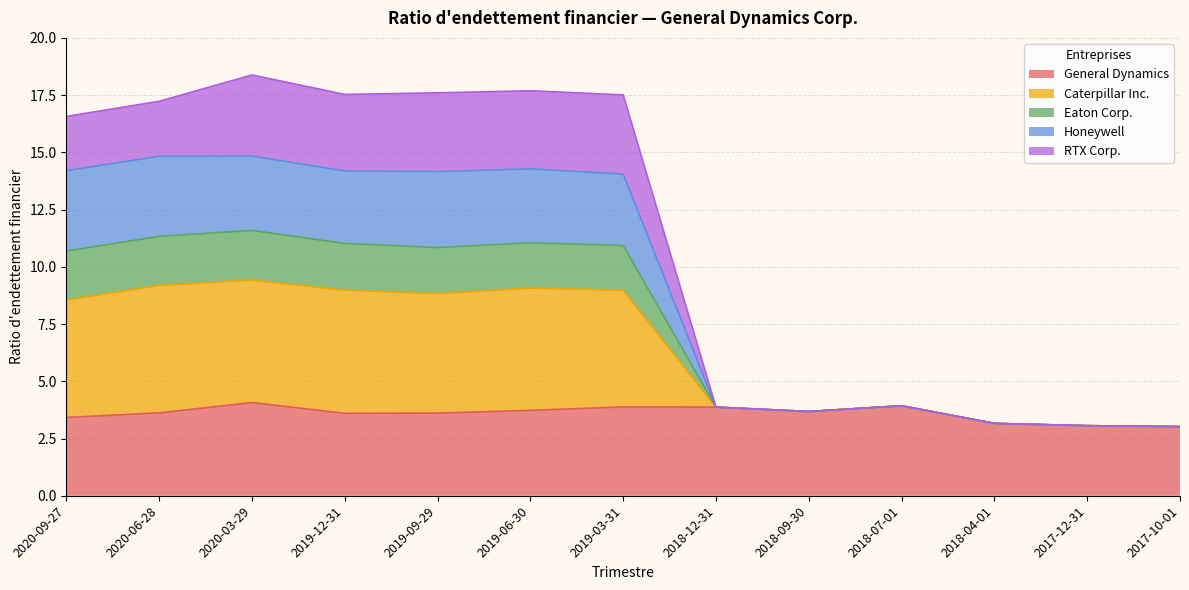

The General Dynamics series shows 3.2 at 2018-04-01. True or false?

True